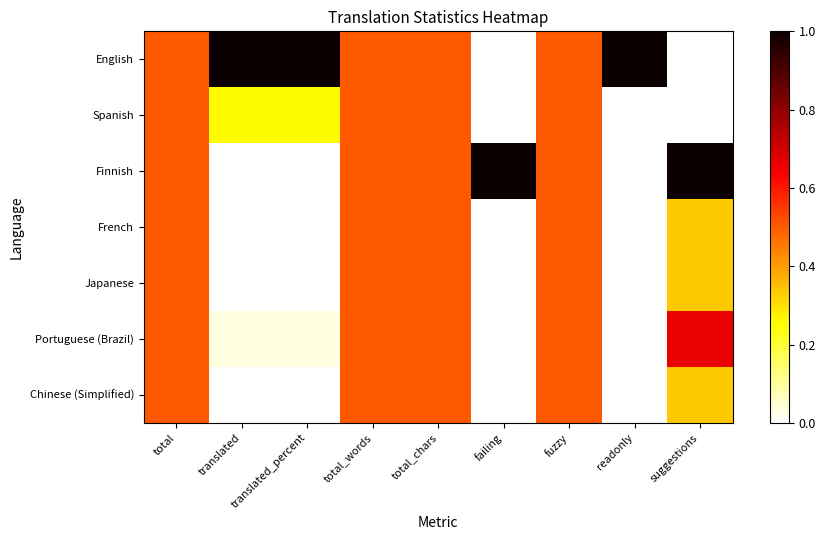

What is the maximum value shown in the chart?

1.0